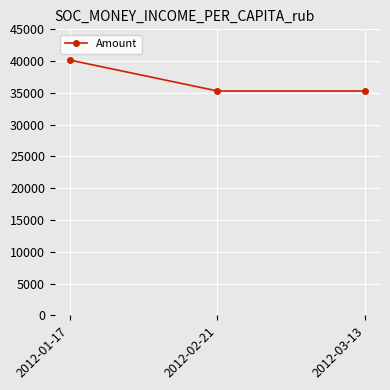

Which category has the highest value across all series?

2012-01-17